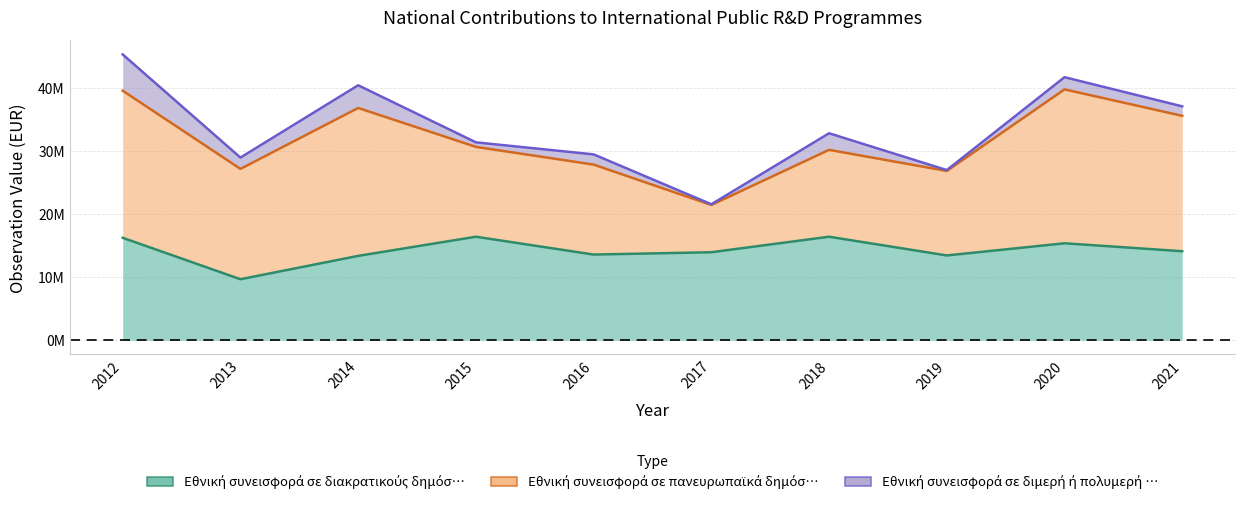

Which series has the widest spread of values?

Εθνική συνεισφορά σε πανευρωπαϊκά δημόσ…